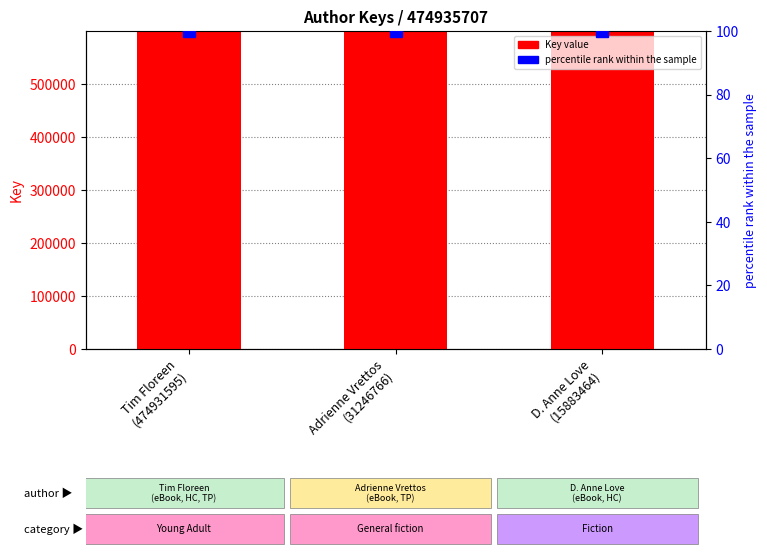

Which category has the highest value in the percentile rank within the sample series?

Tim Floreen
(474931595)